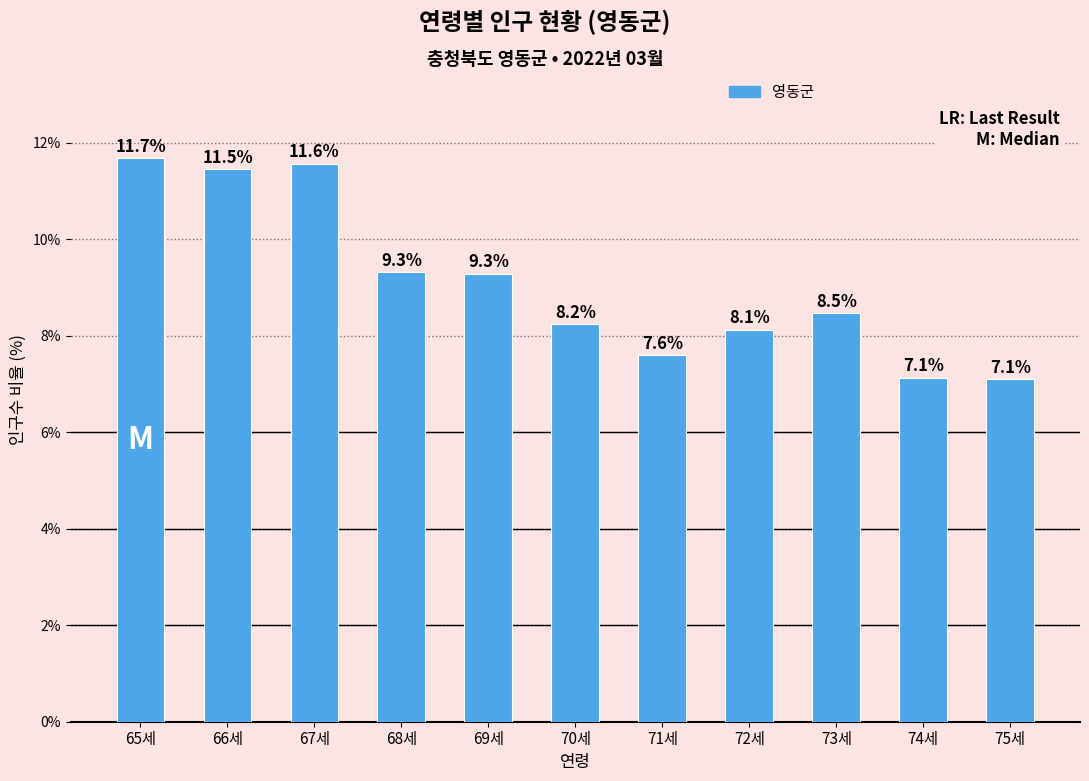

Between 66세 and 67세, which is larger?

67세